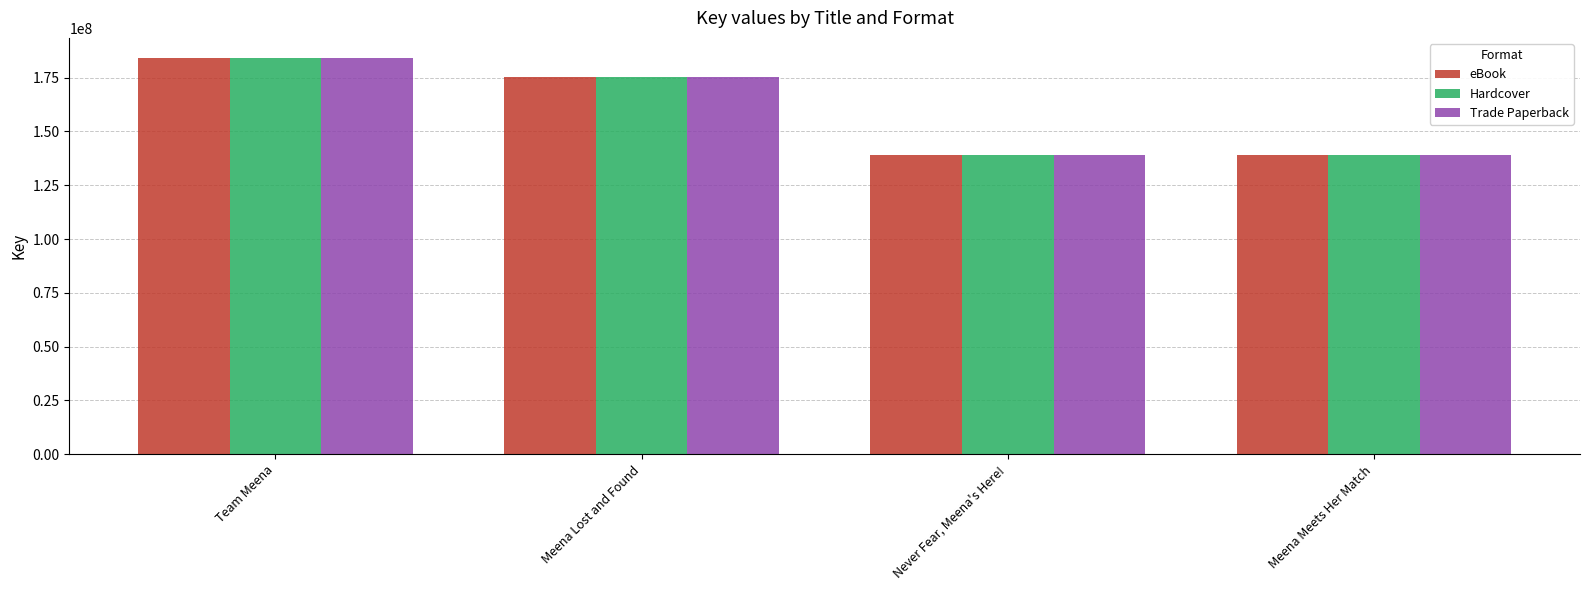

The value of Trade Paperback at Meena Lost and Found is 175470377. True or false?

True